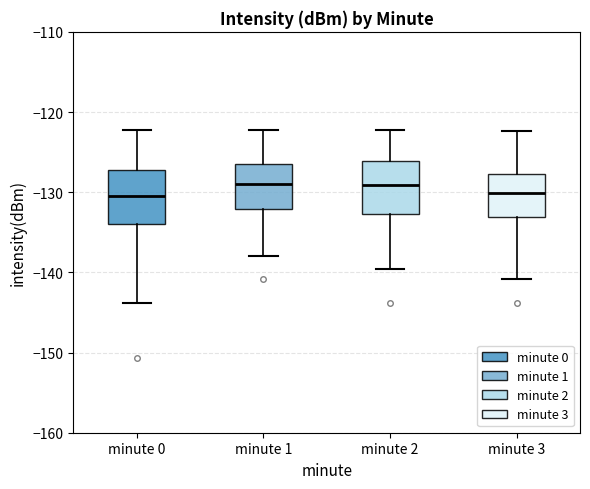

Reading left to right, read every box against the y-axis: the position of its median line, the range the box covers, and the ends of its whiskers. The values are not printed on the chart, so give them approximately, as read against the axis.

minute 0: median -130, box -134 to -127, whiskers -144 to -122
minute 1: median -129, box -132 to -126, whiskers -138 to -122
minute 2: median -129, box -133 to -126, whiskers -140 to -122
minute 3: median -130, box -133 to -128, whiskers -141 to -122